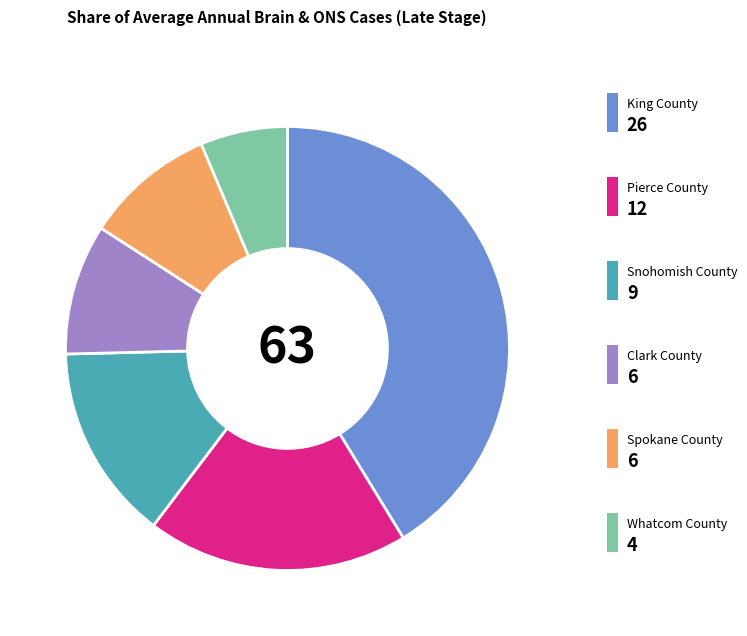

Does any single category account for the majority?

No